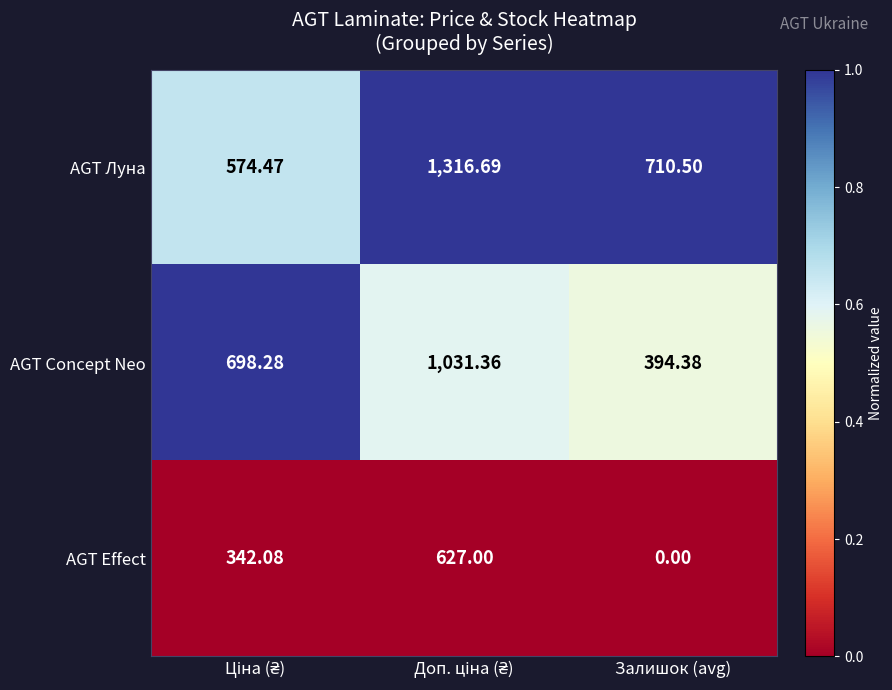

Where is AGT Луна nearest to the value 945?

Залишок (avg)